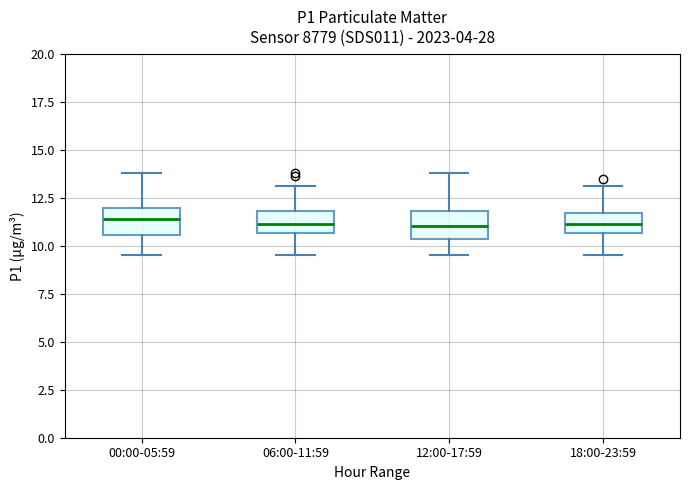

Where does the upper whisker of the box for 12:00-17:59 end on the y-axis? The values are not printed on the chart, so give them approximately, as read against the axis.

14.0